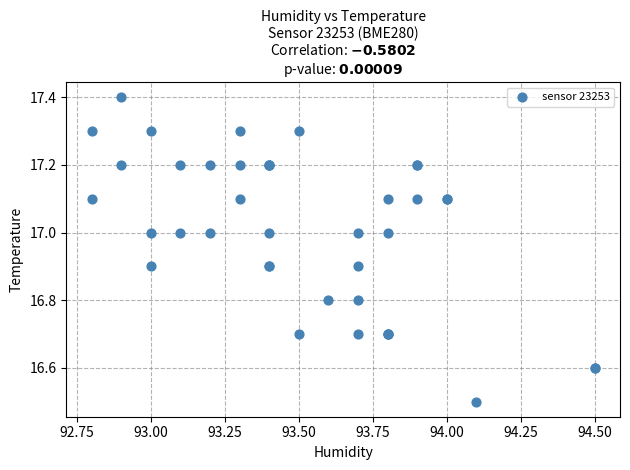

What Y value in the scatter plot is closest to 16?

16.5